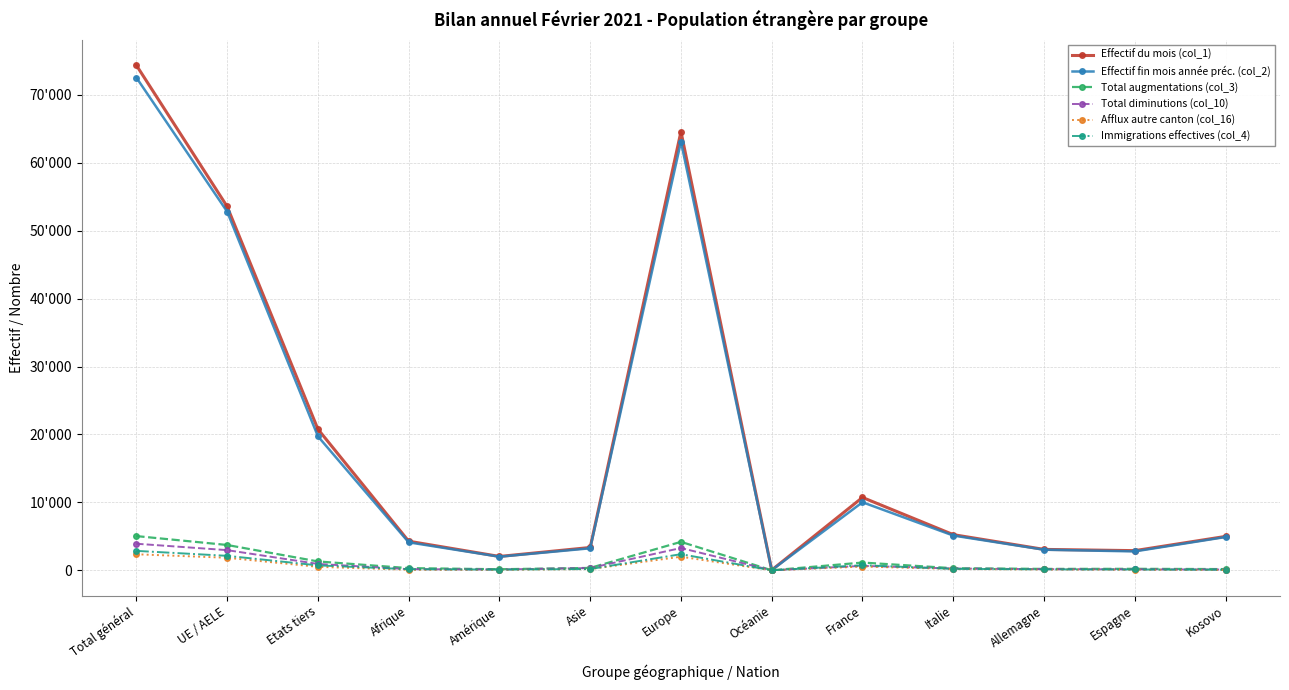

True or false: Total augmentations (col_3) and Effectif fin mois année préc. (col_2) cross at least once.

False